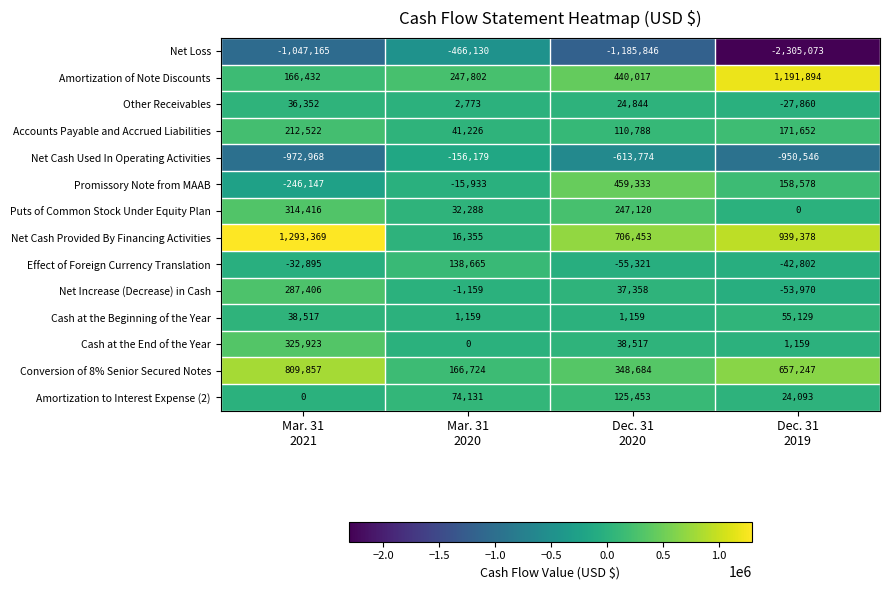

What is the lowest value of the Conversion of 8% Senior Secured Notes series?

166724